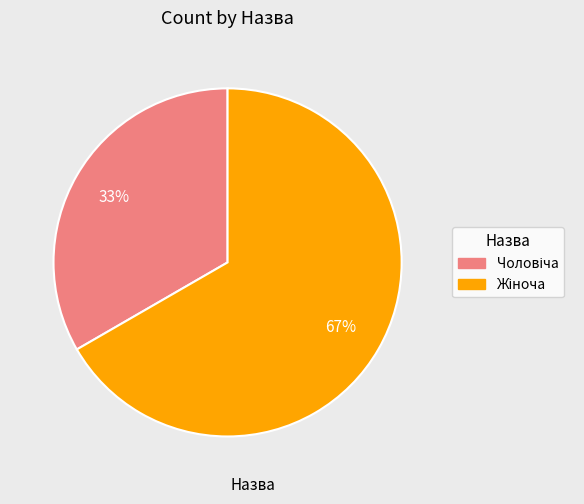

Does any single category account for the majority?

Yes